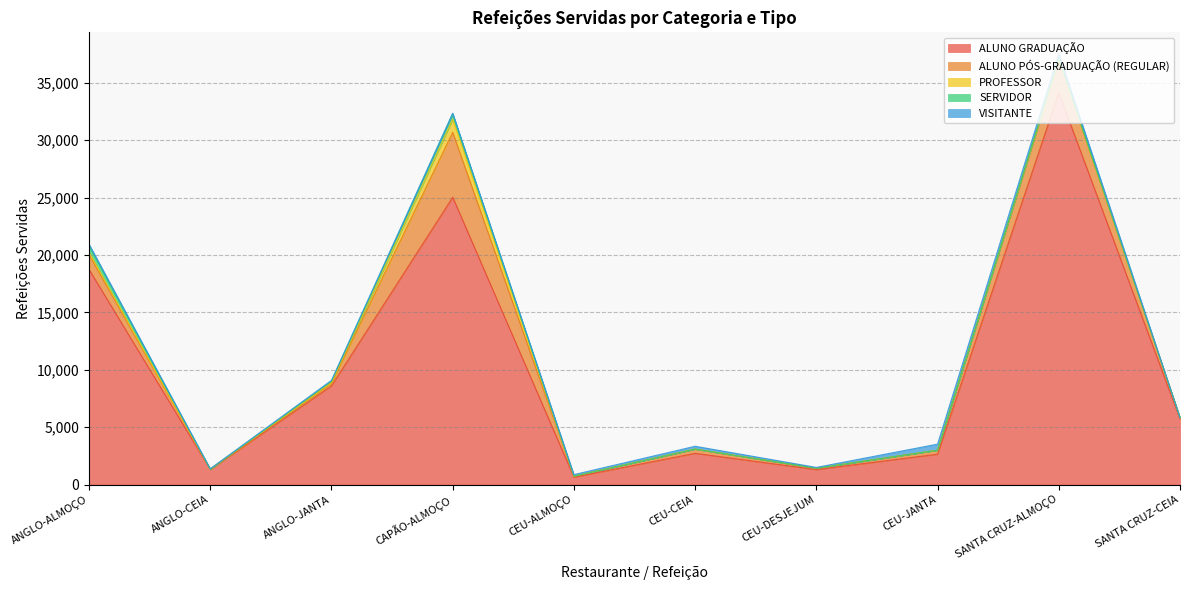

True or false: ALUNO PÓS-GRADUAÇÃO (REGULAR) has a value of 19 at CEU-ALMOÇO.

False